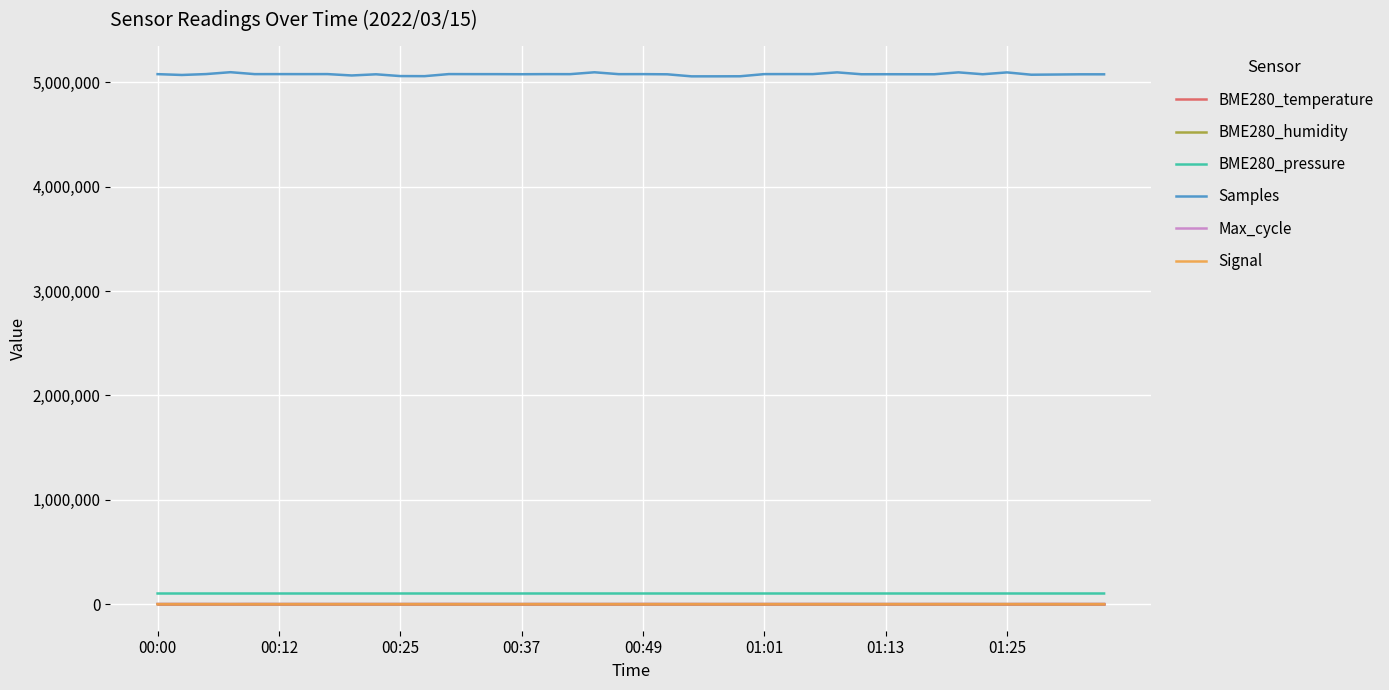

True or false: Samples and BME280_pressure cross at least once.

False